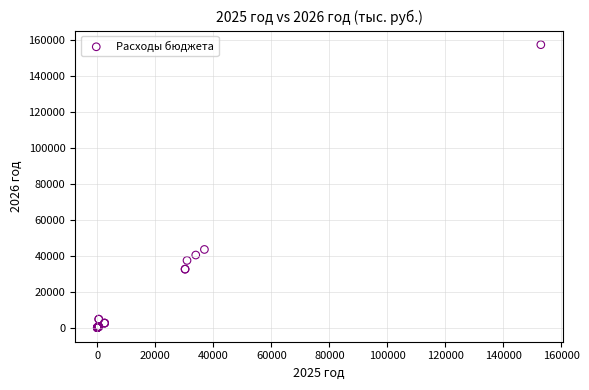

What Y value in the scatter plot is closest to 78824?

43535.7